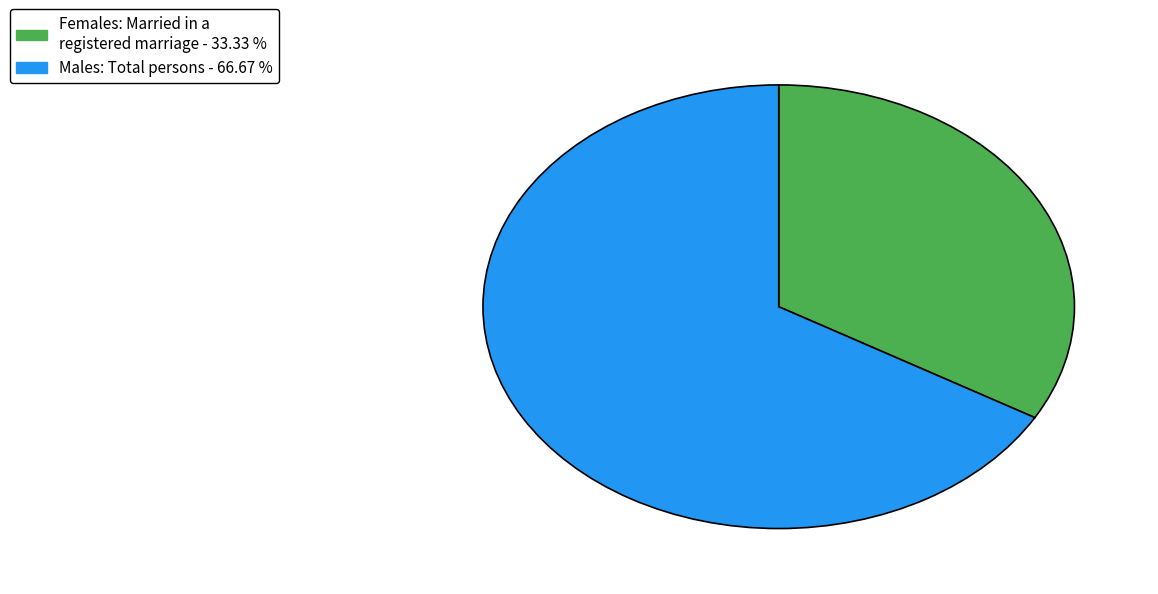

Is there a majority slice in this chart?

Yes